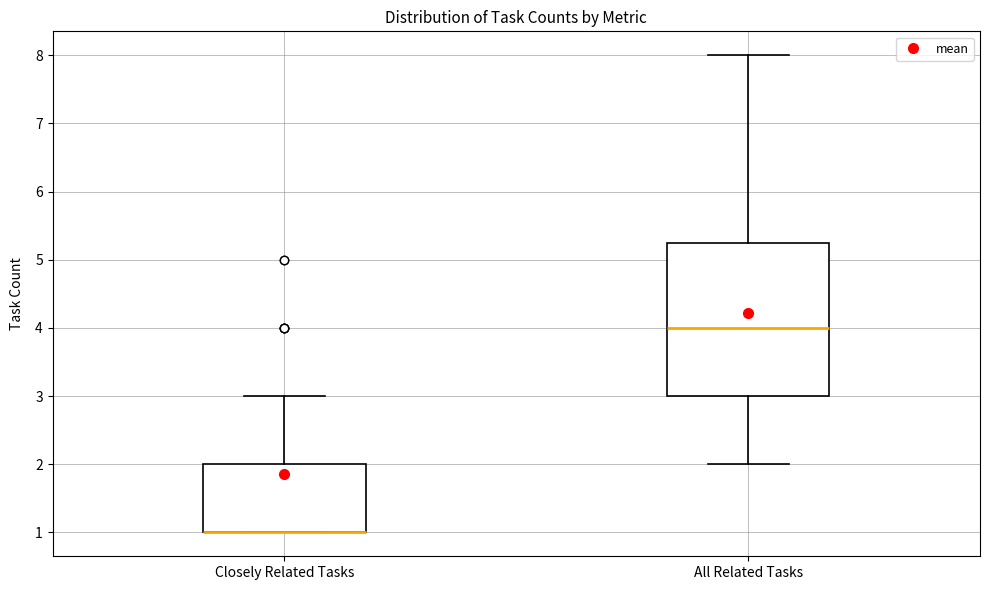

Reading left to right, transcribe this box plot: for each box, give where its median line is, the range the box spans, and where its two whiskers end, as read against the y-axis. The values are not printed on the chart, so give them approximately, as read against the axis.

Closely Related Tasks: median 1.0 (drawn on the box's lower edge), box 1.0 to 2.0, whiskers 1.0 to 3.0
All Related Tasks: median 4.0, box 3.0 to 5.3, whiskers 2.0 to 8.0